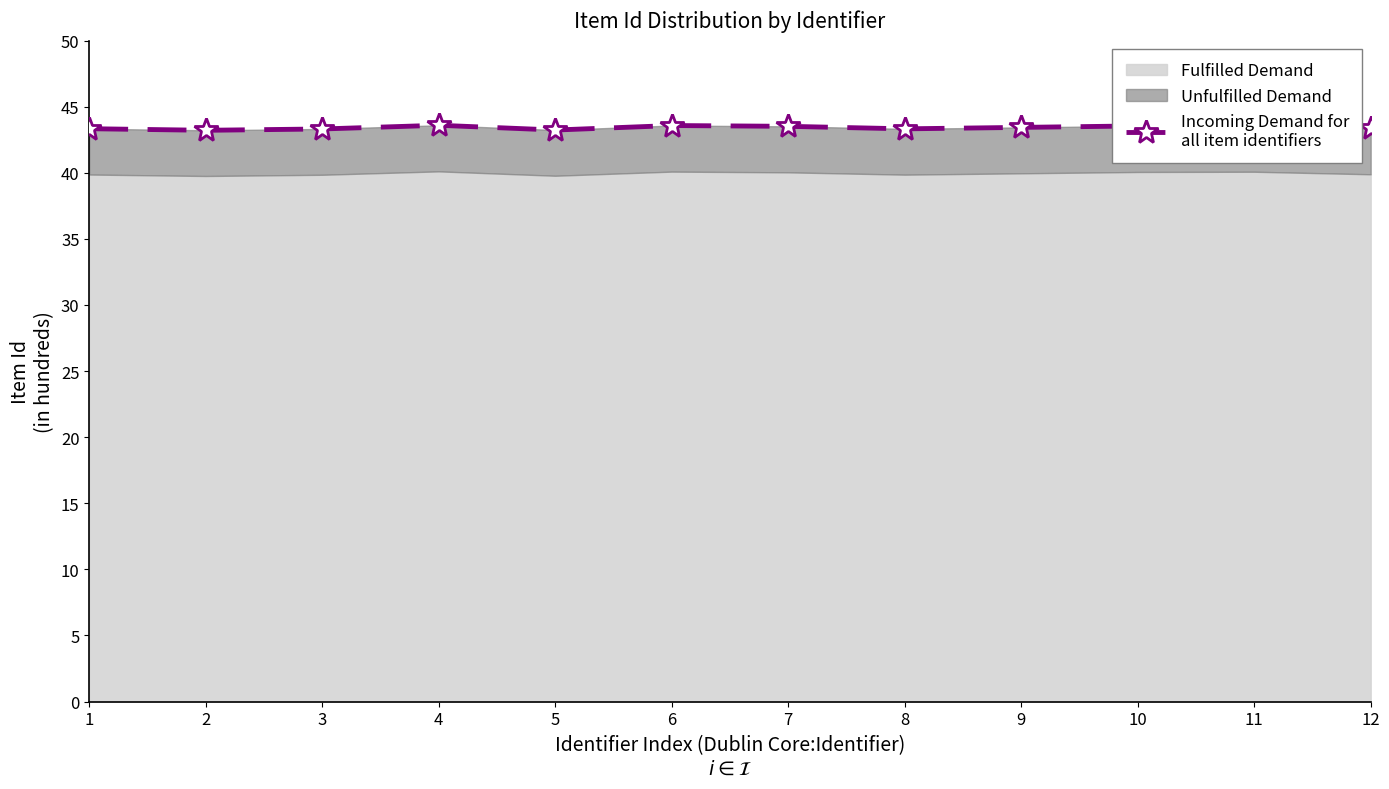

What is the difference between the second highest and second lowest values?

0.3